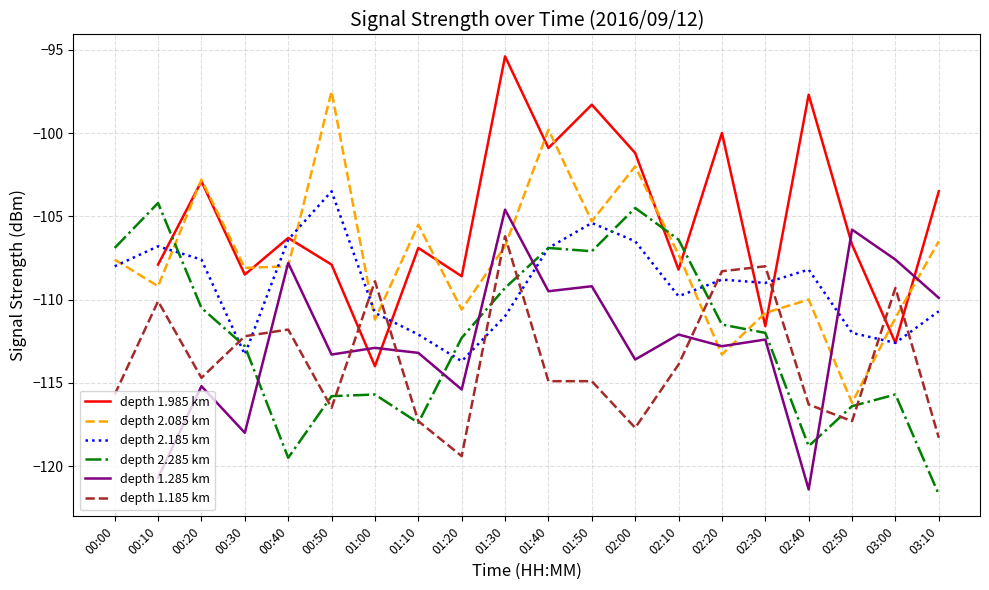

What is the label of the 9th point from the left?

01:20